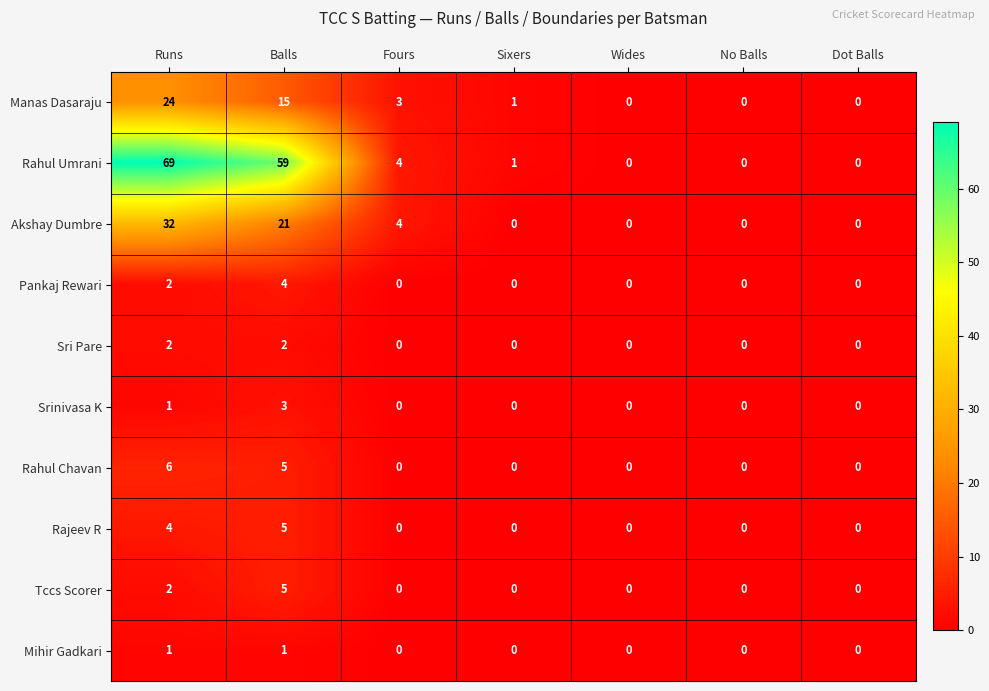

At how many categories does at least one series exceed 58?

2